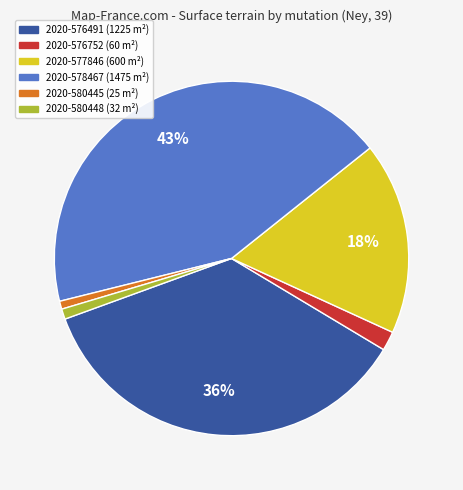

What percentage is the 2020-577846 slice, to the nearest percent?

18%